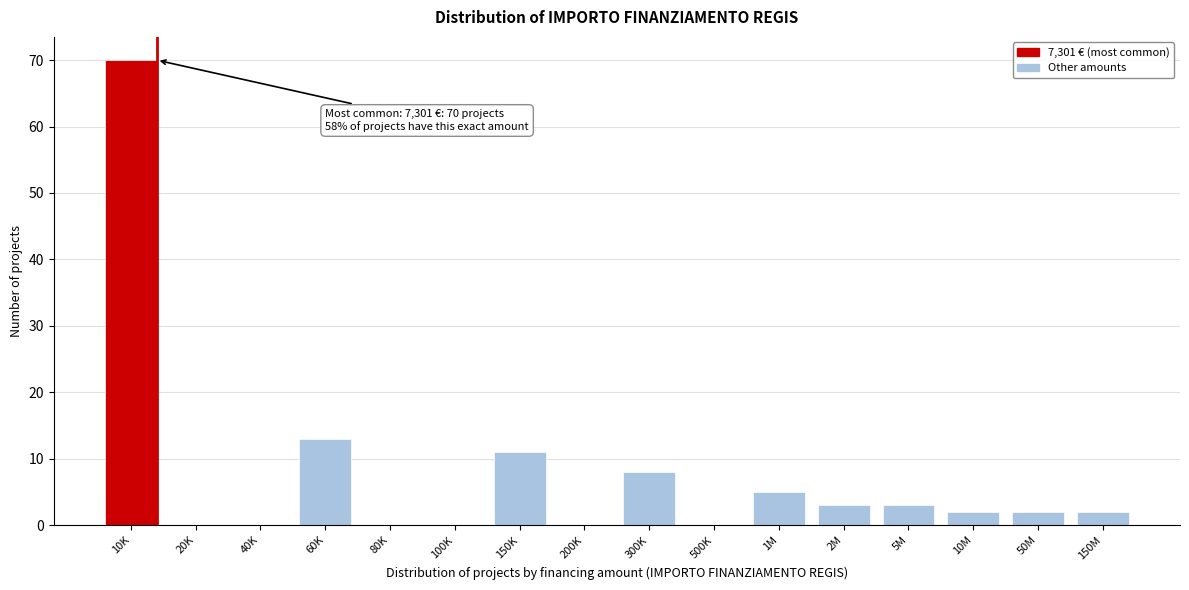

Reading right to left, what are all the values shown in this chart?

150M=2	50M=2	10M=2	5M=3	2M=3	1M=5	500K=0	300K=8	200K=0	150K=11	100K=0	80K=0	60K=13	40K=0	20K=0	10K=70